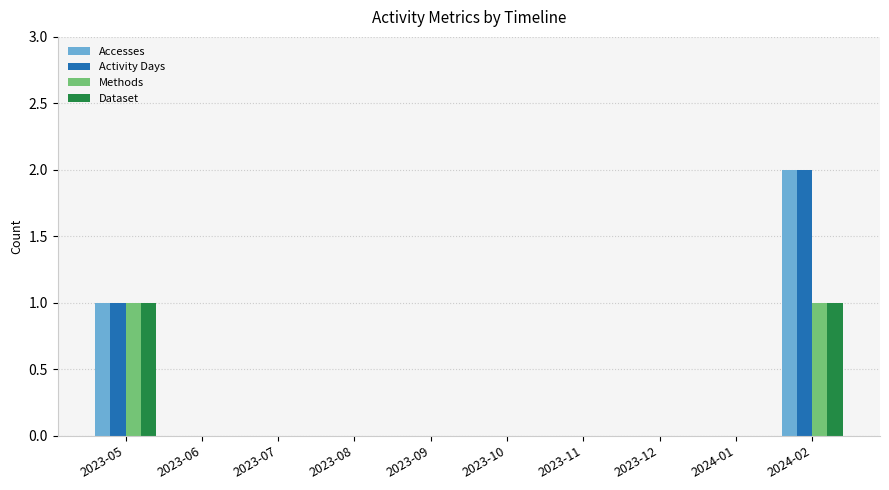

How many Methods values are between 0 and 1?

10